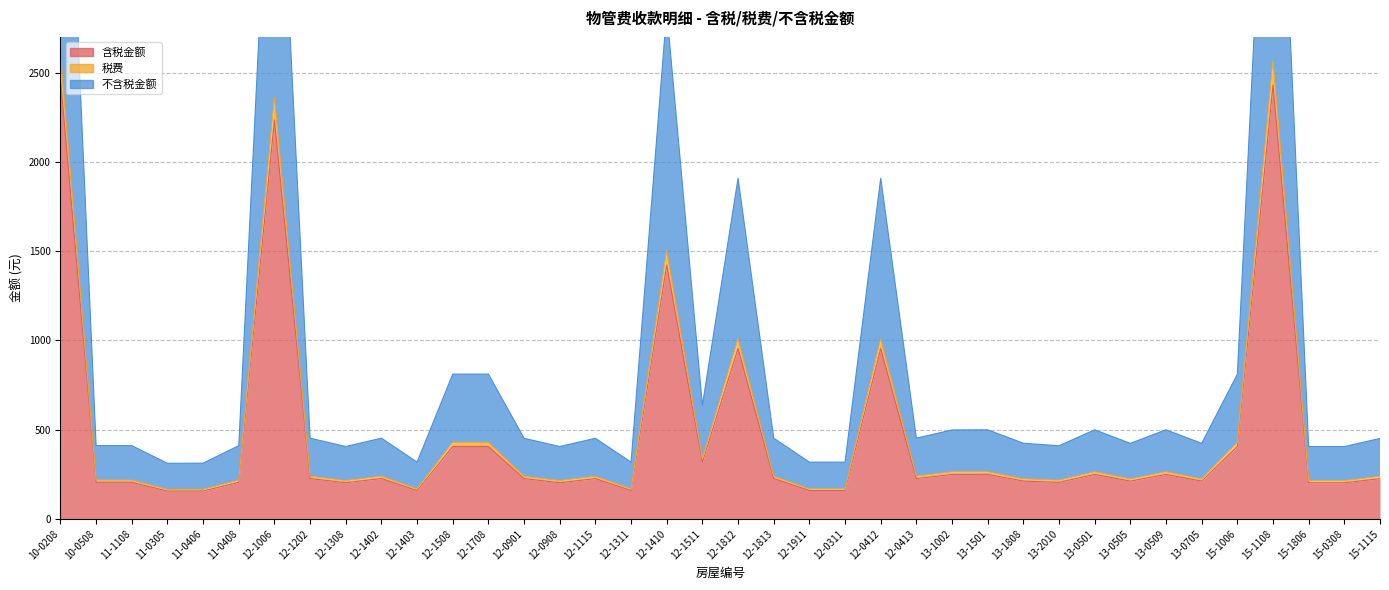

What position from the right is 11-1108?

36